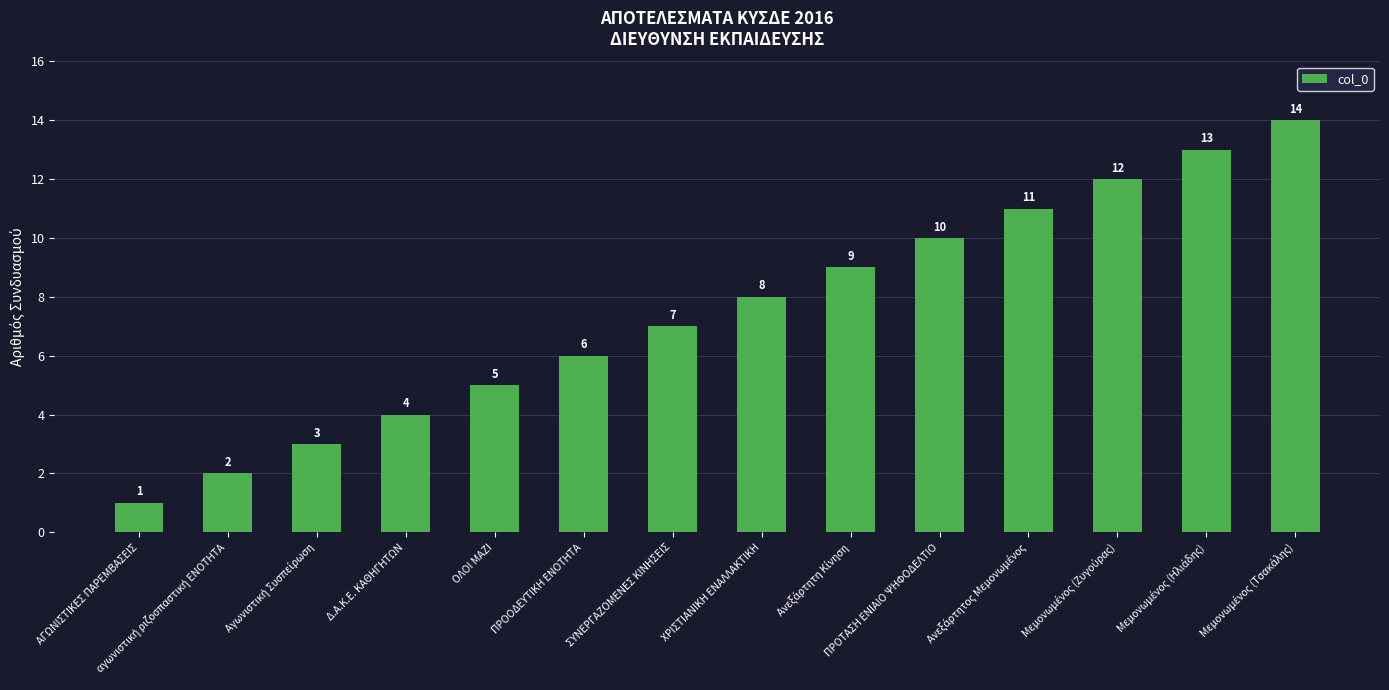

What is the value of the 1st bar from the left?

1